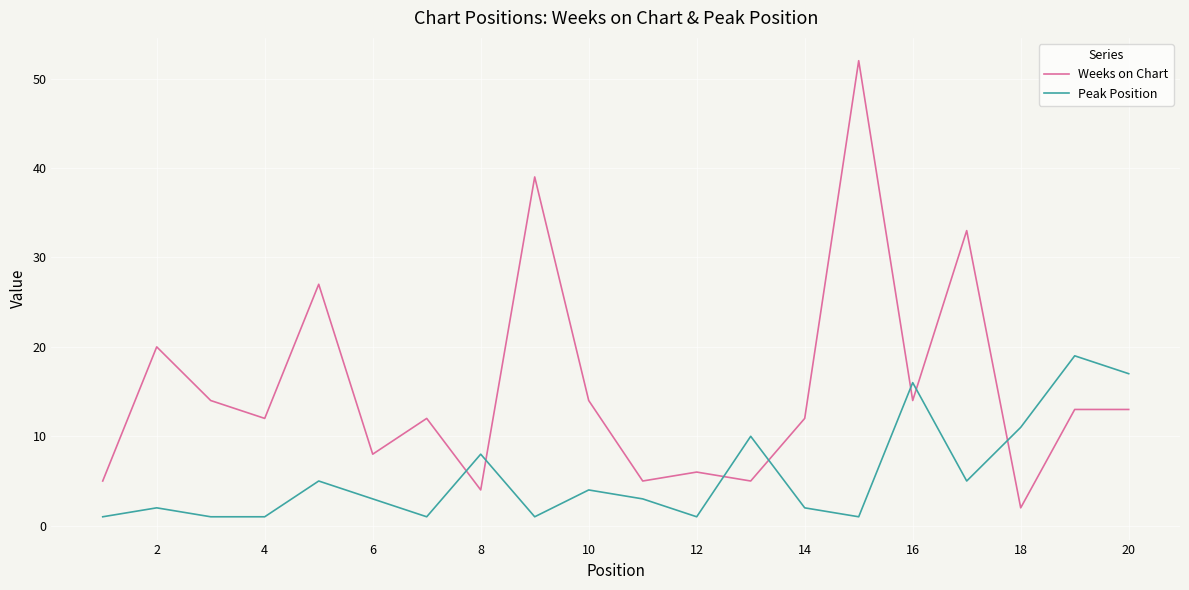

What is the difference between the maximum and minimum values in the Weeks on Chart series?

50